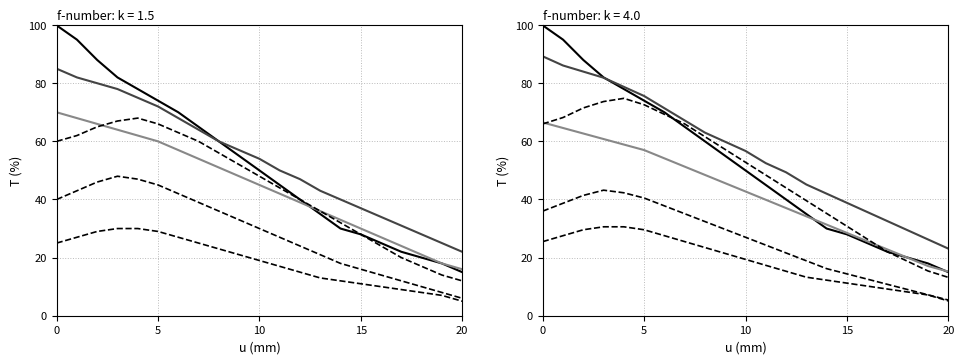

What is the highest value of the Series A (solid) series?

99.9